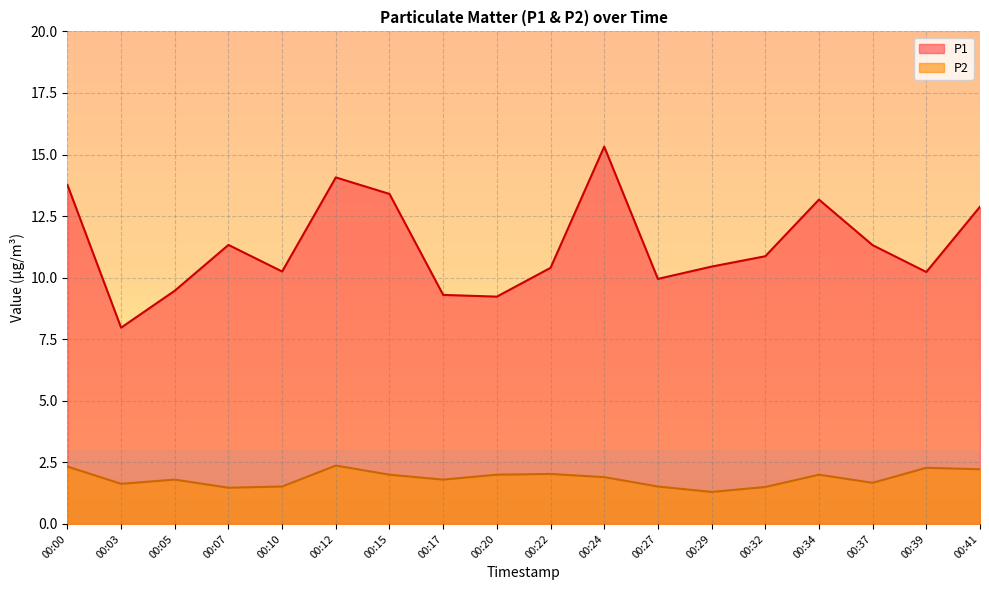

True or false: P2 has a value of 0.6 at 00:29.

False